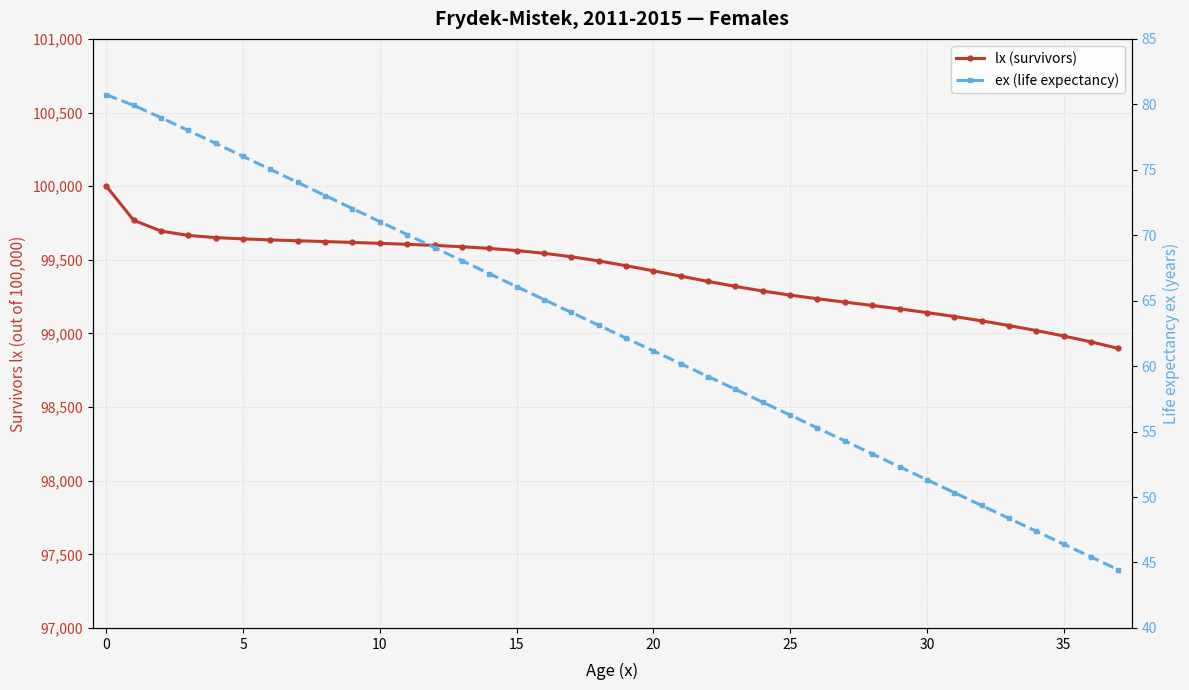

True or false: lx (survivors) and ex (life expectancy) intersect in this chart.

False